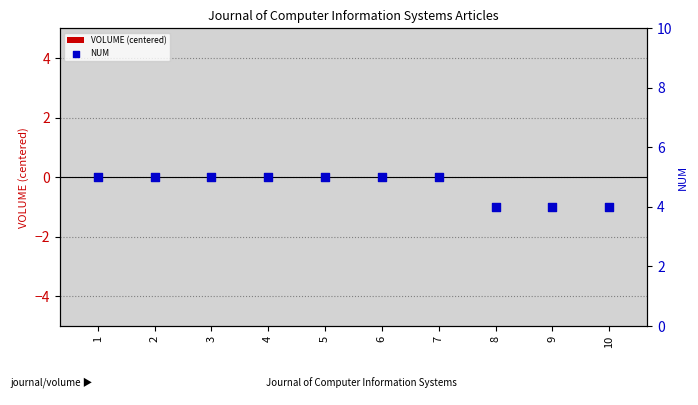

Which series has the largest total across all categories?

NUM